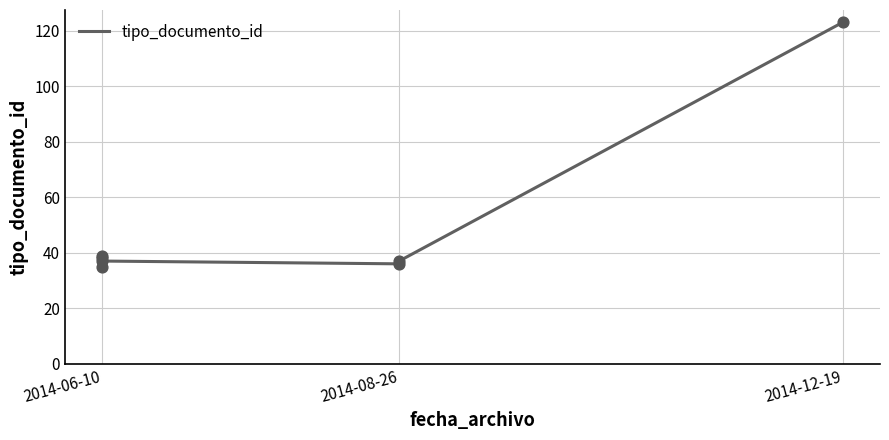

Between 5 and 4, which is larger?

5